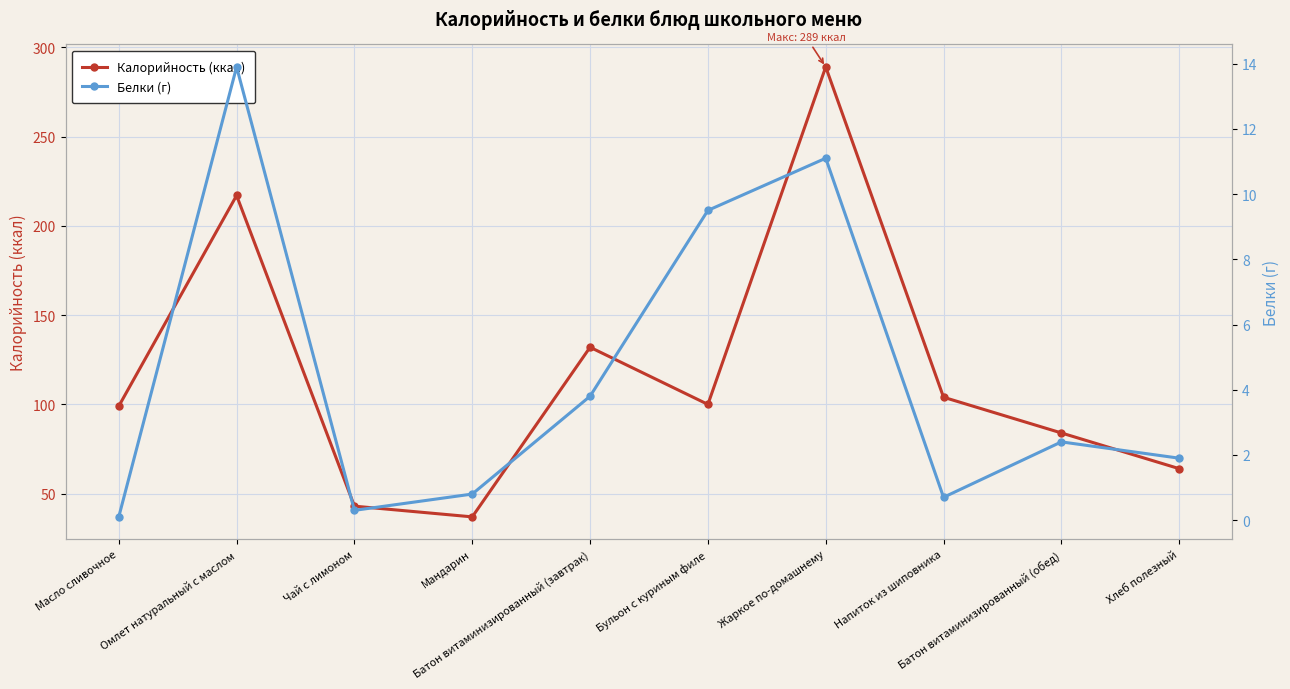

What value does the Калорийность (ккал) series have at Масло сливочное?

99